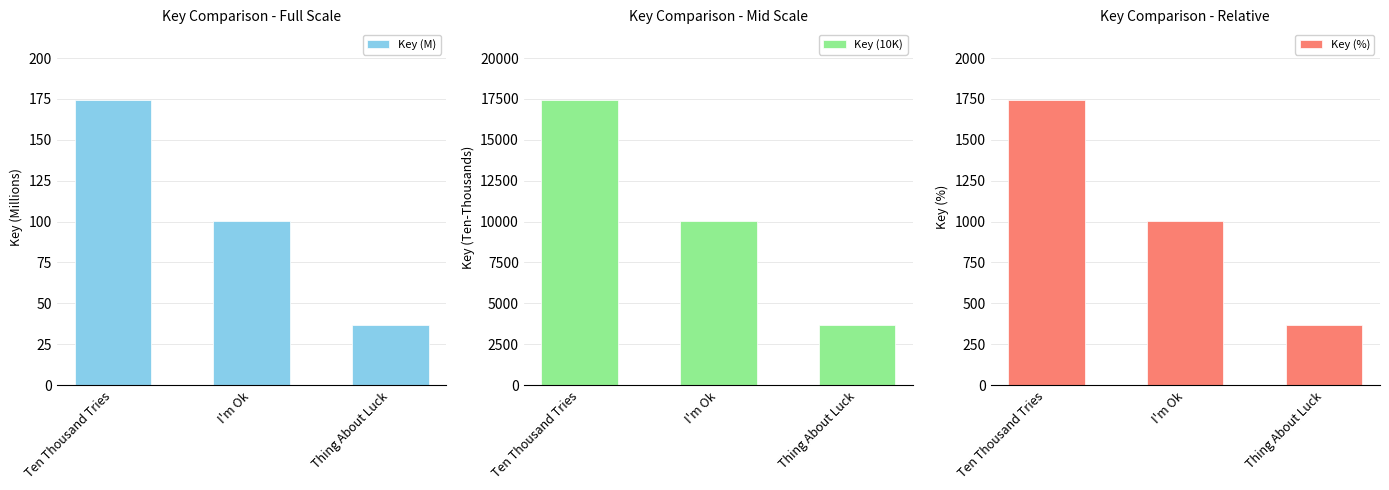

Which label corresponds to the largest value in the chart?

Ten Thousand Tries